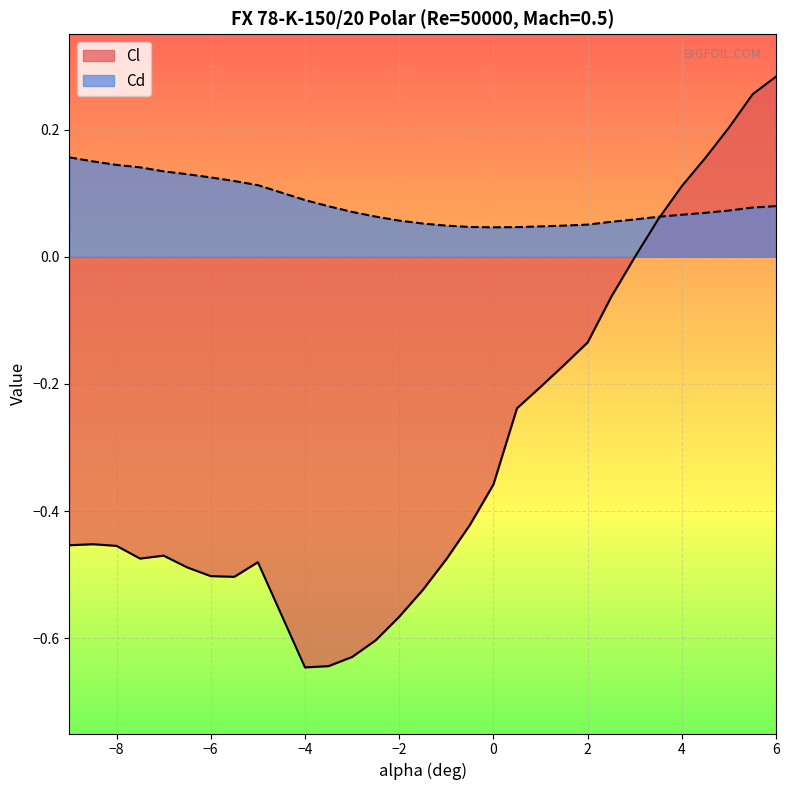

Rank the series at −4 from highest to lowest value.

Cd, Cl